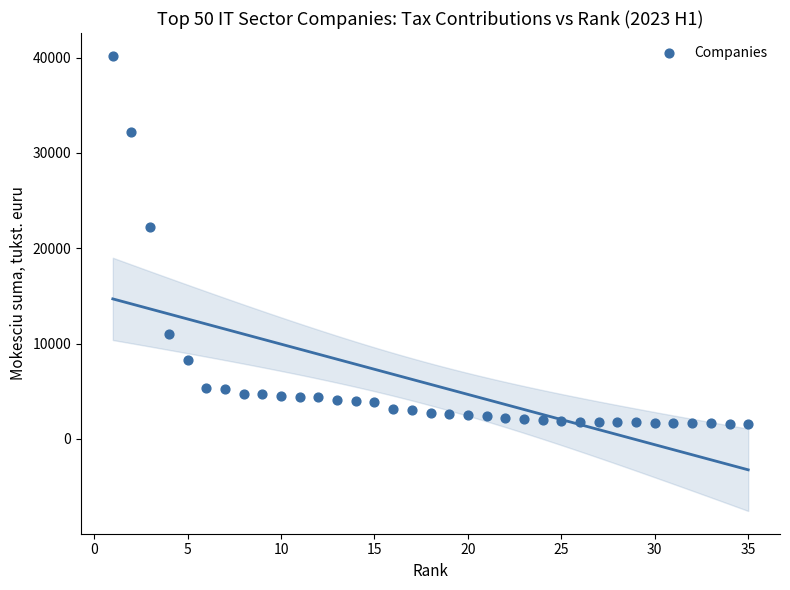

What is the range of X values (max minus min)?

34